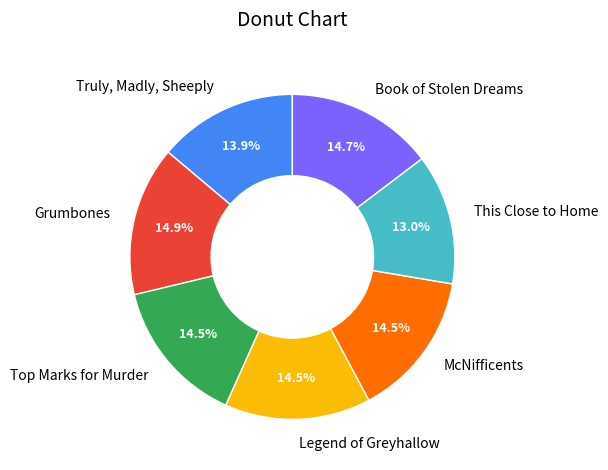

Does This Close to Home account for over 50% of the chart?

No